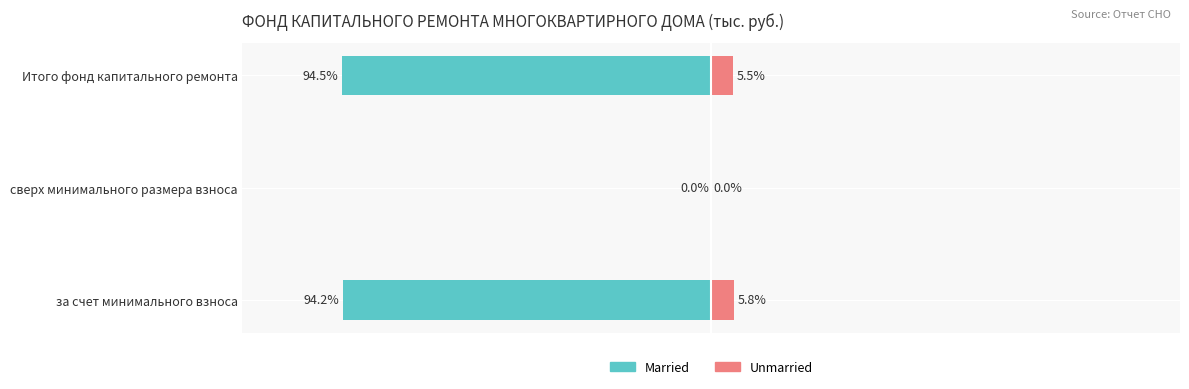

What is the value of the Married bar at the 1st from the left?

-94.2